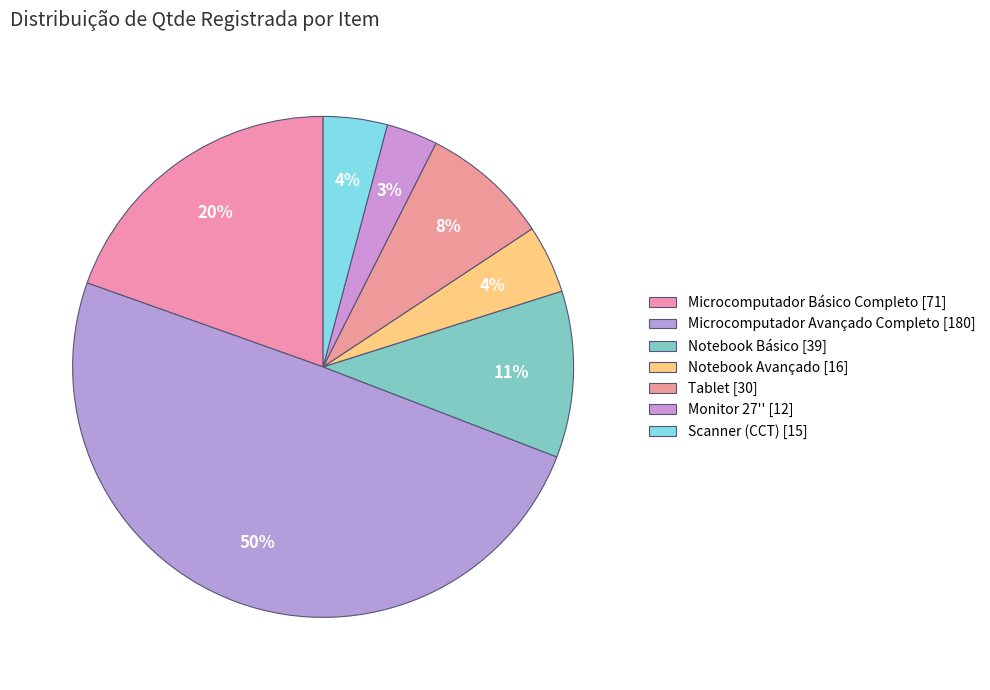

To the nearest percent, what percentage of the pie is Scanner (CCT)?

4%